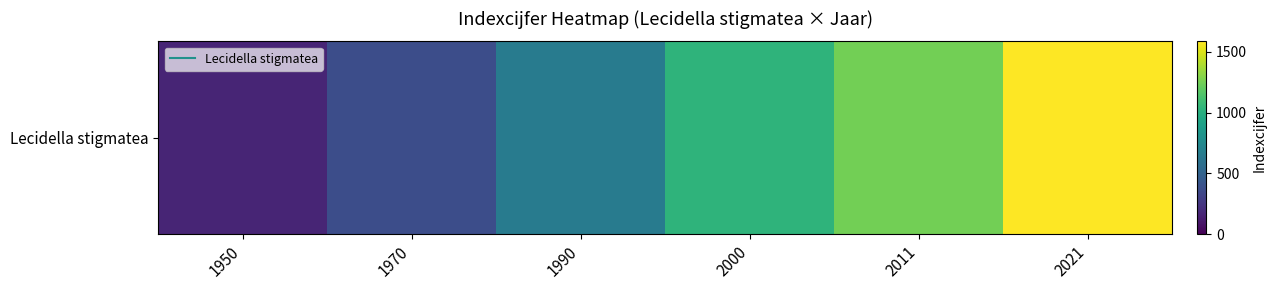

At which label is the value closest to 876?

2000